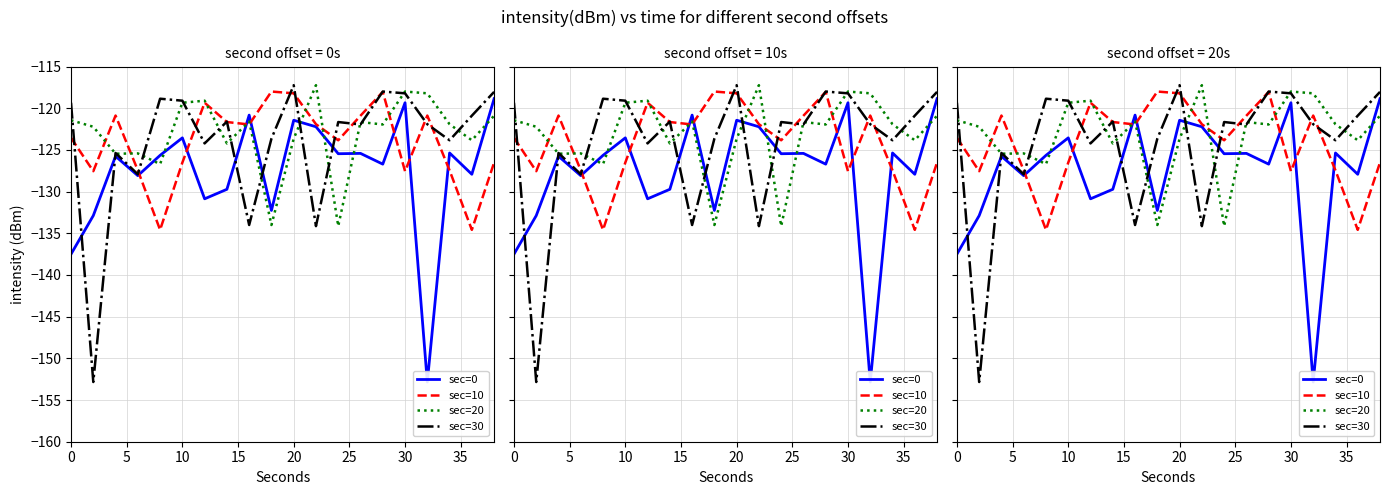

What is the value of the sec=0 point at the 4th from the left?

-128.1